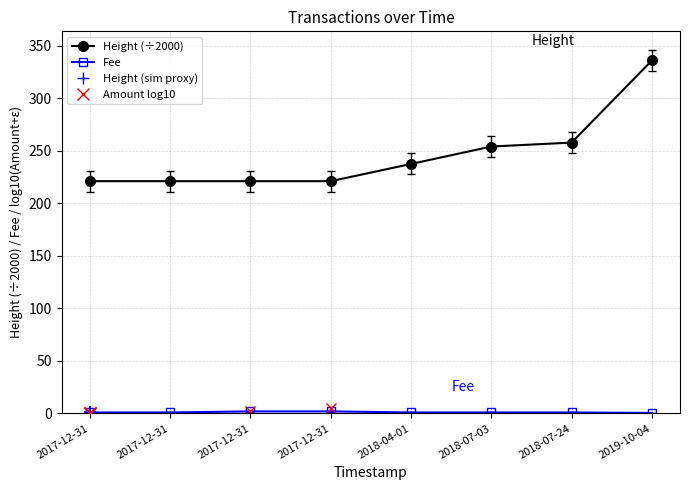

At which category is the sum across all series the highest?

2019-10-04